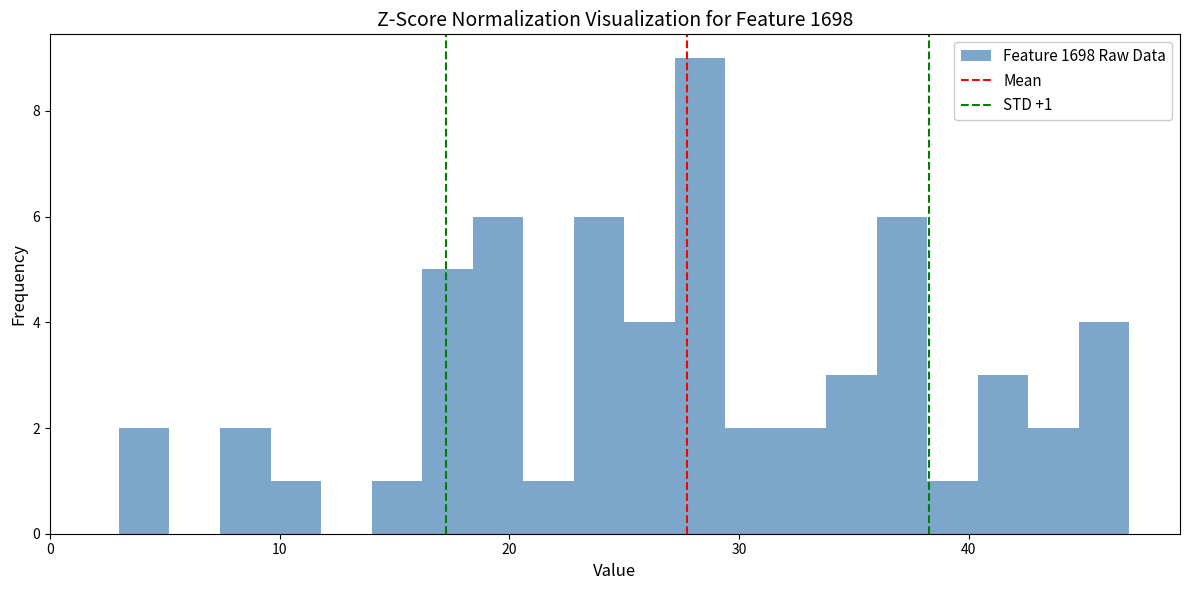

Read against the x-axis, roughly where is the centre of the tallest bar?

28